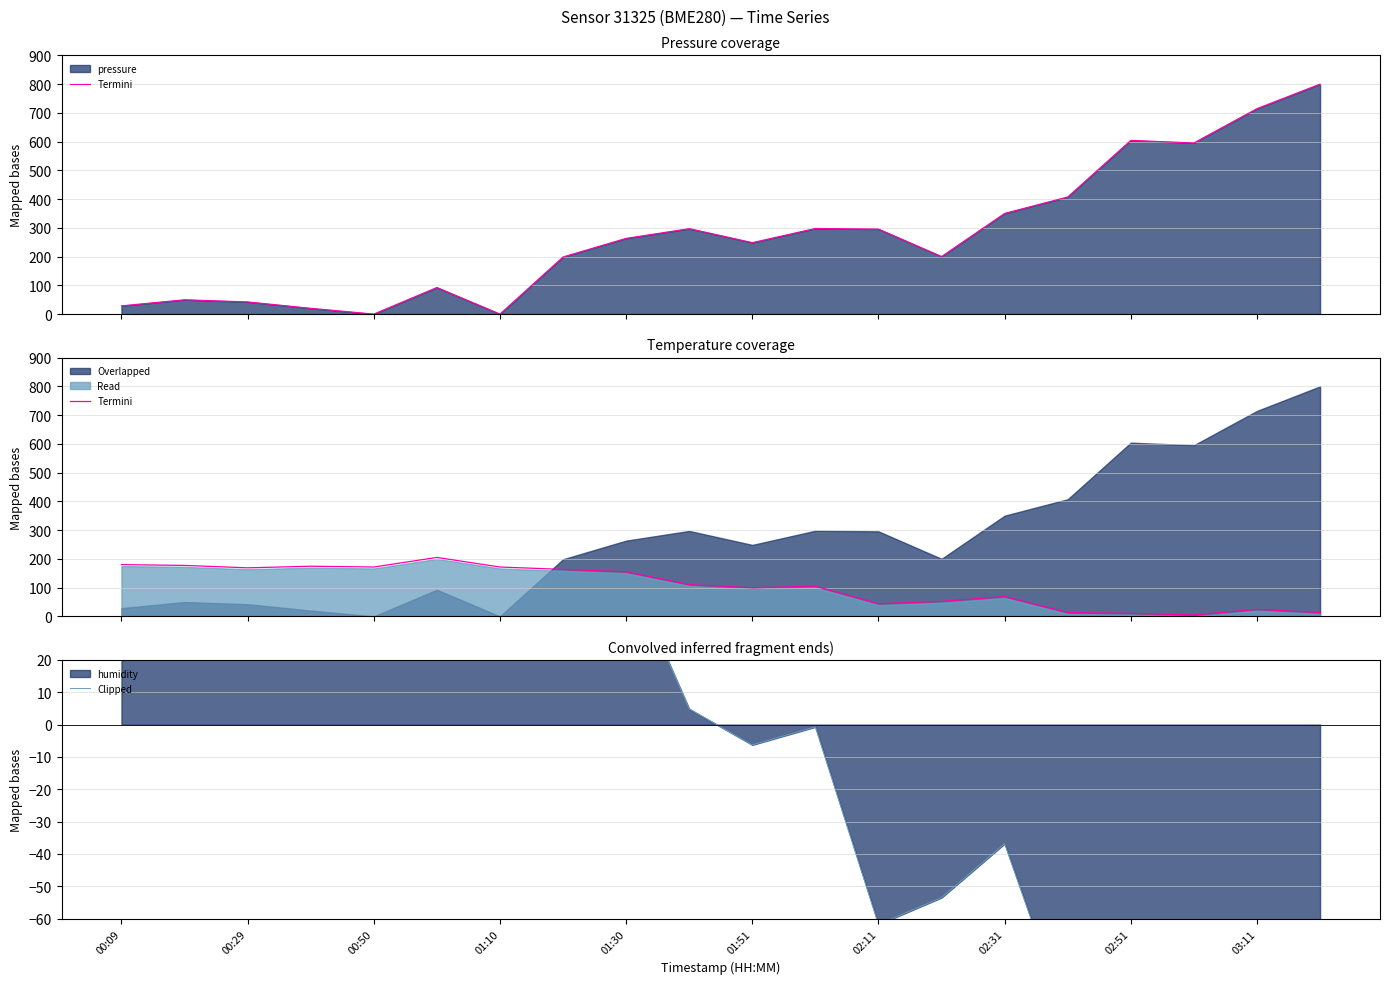

How many data points in Termini are less than 110?

10